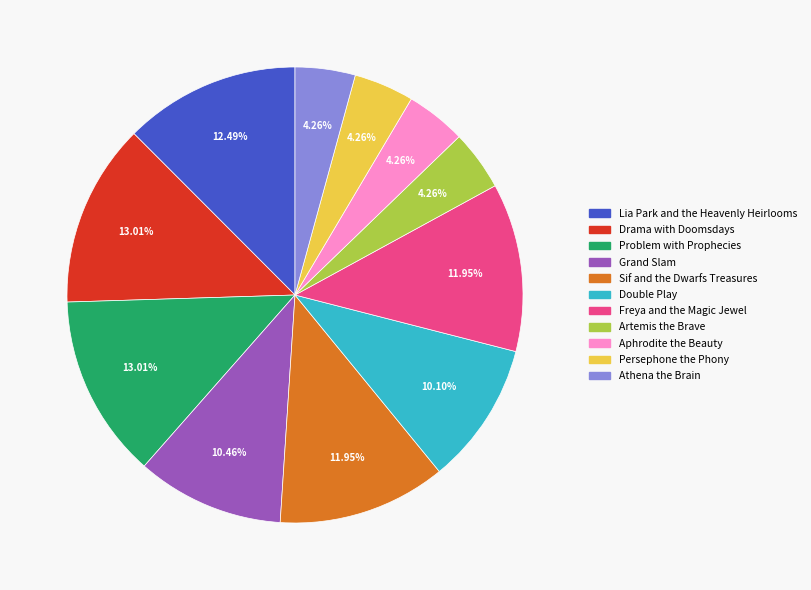

Does any single category account for the majority?

No